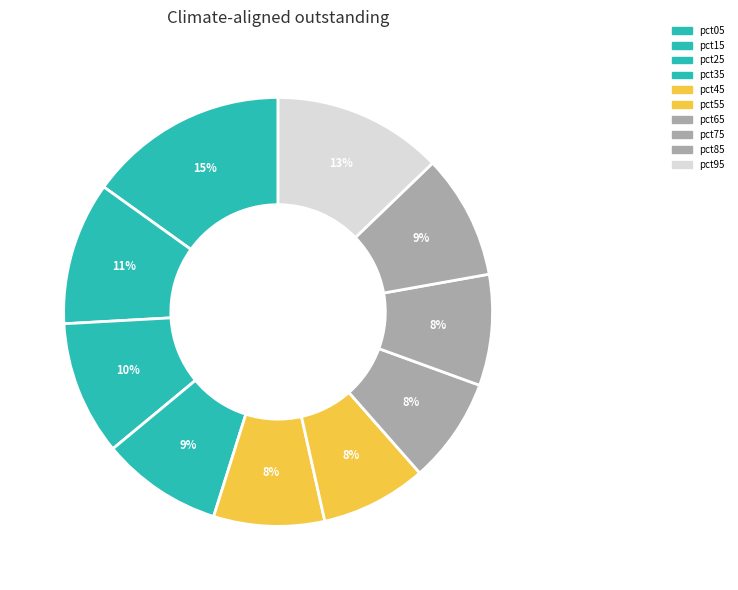

How many slices are in this pie chart?

10